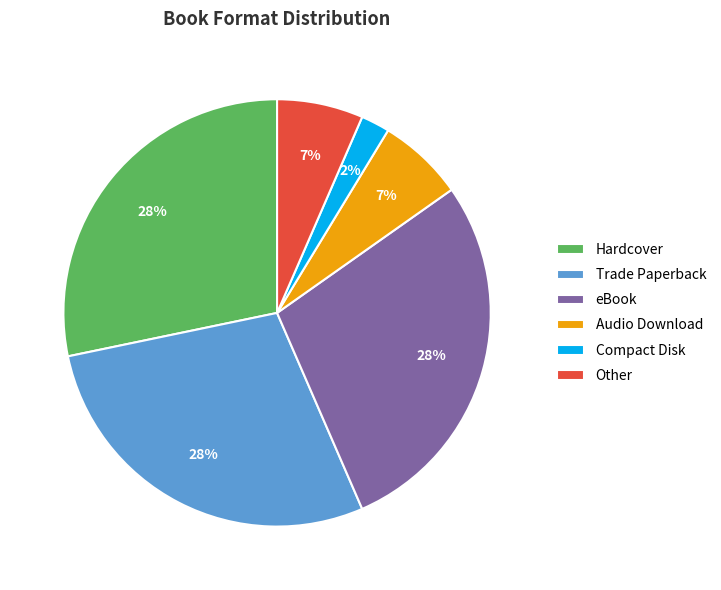

The Trade Paperback slice represents 17% of the pie. True or false?

False